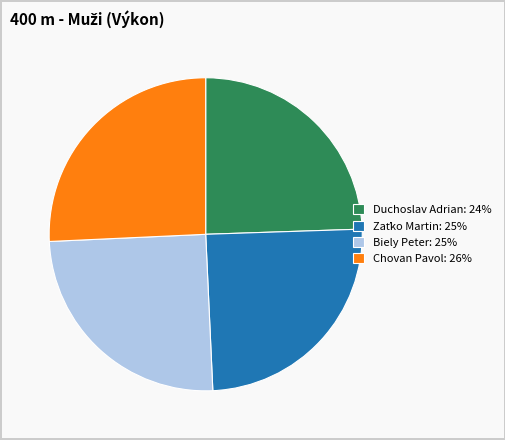

Is it true that Duchoslav Adrian: 24% is 24% of the pie?

True